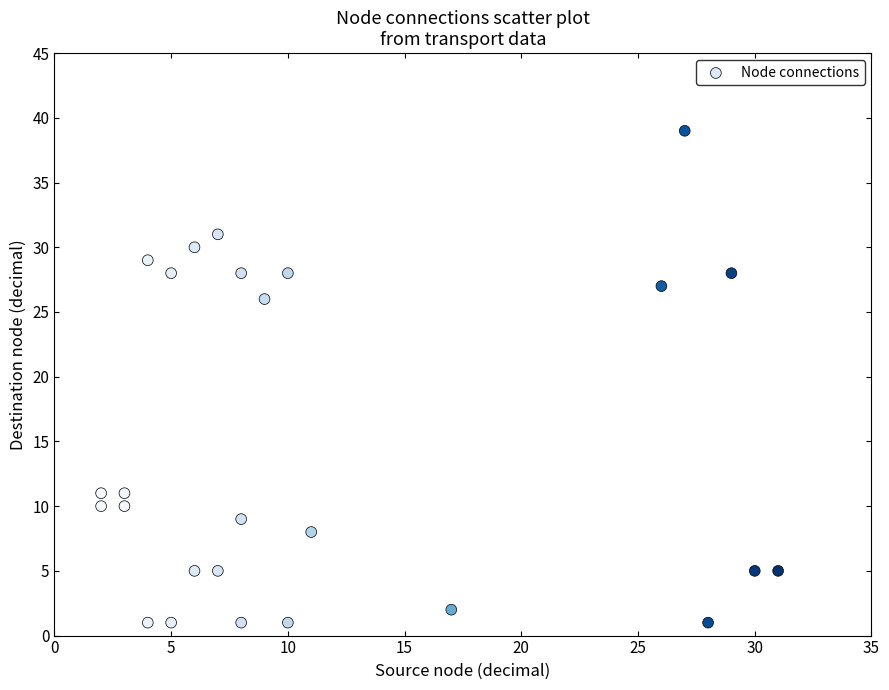

What Y value in the scatter plot is closest to 20?

26